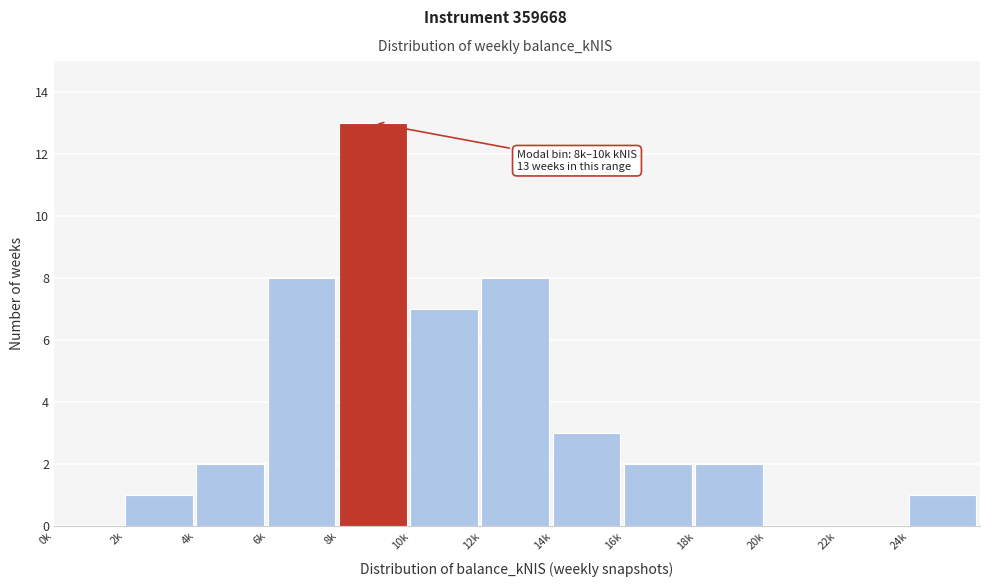

Reading right to left, list all the values displayed in this chart.

24k=1	22k=0	20k=0	18k=2	16k=2	14k=3	12k=8	10k=7	8k=13	6k=8	4k=2	2k=1	0k=0